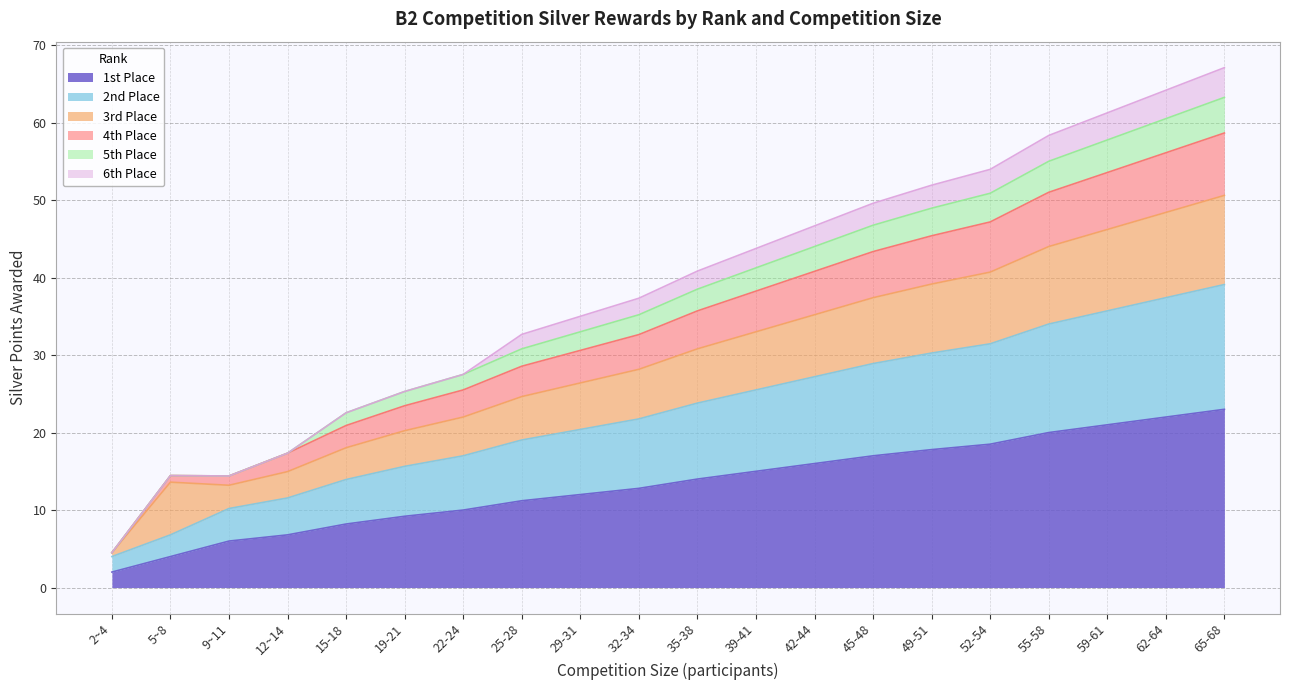

Is it true that 1st Place equals 21.2 at 29-31?

False